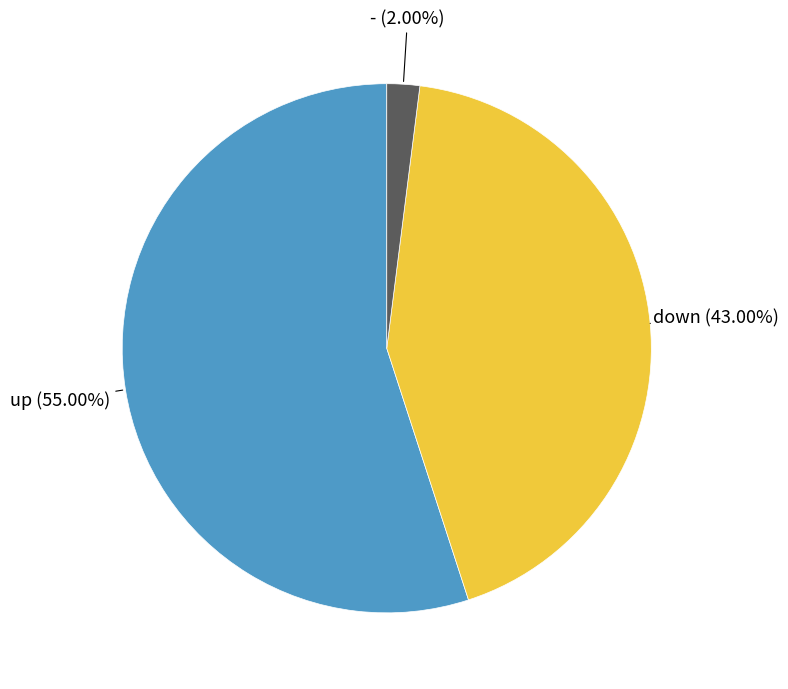

Is there any slice that represents more than half of the pie?

Yes